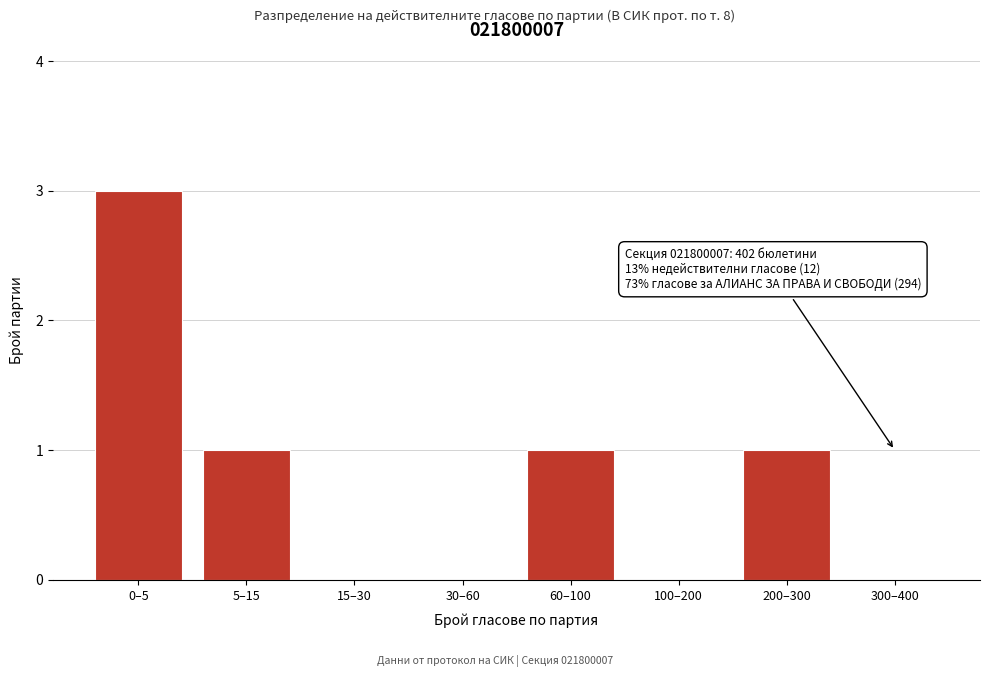

Reading right to left, extract all data points from this chart.

300–400=0	200–300=1	100–200=0	60–100=1	30–60=0	15–30=0	5–15=1	0–5=3